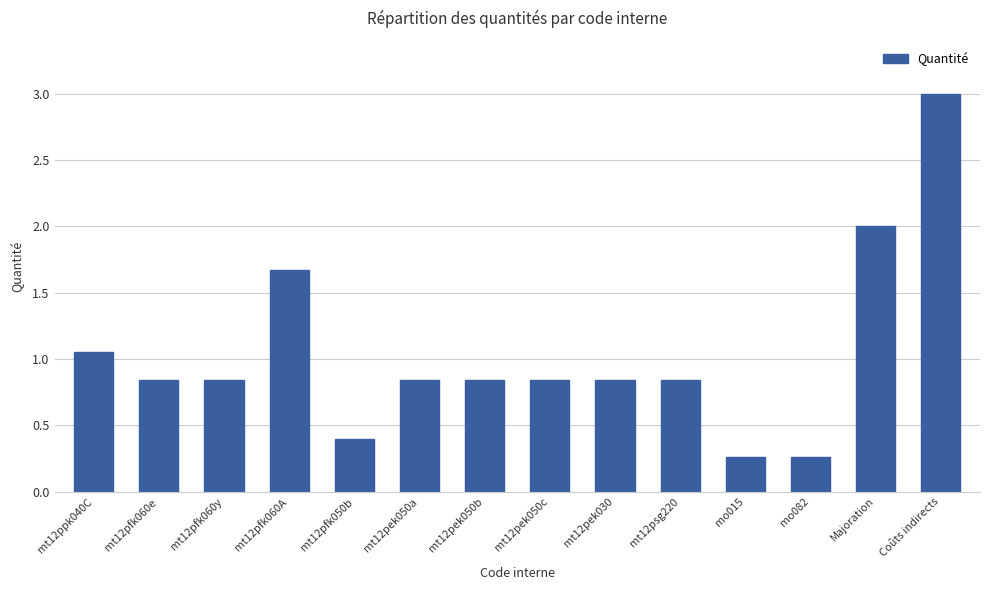

How many categories are shown in the chart?

14